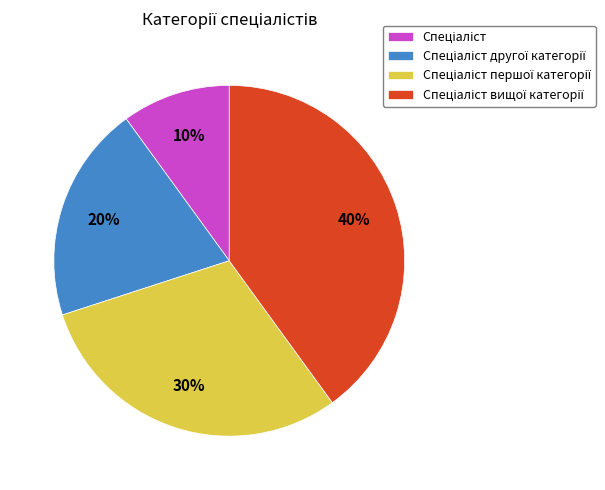

To the nearest percent, what is the difference between the largest and smallest slice percentages?

30%